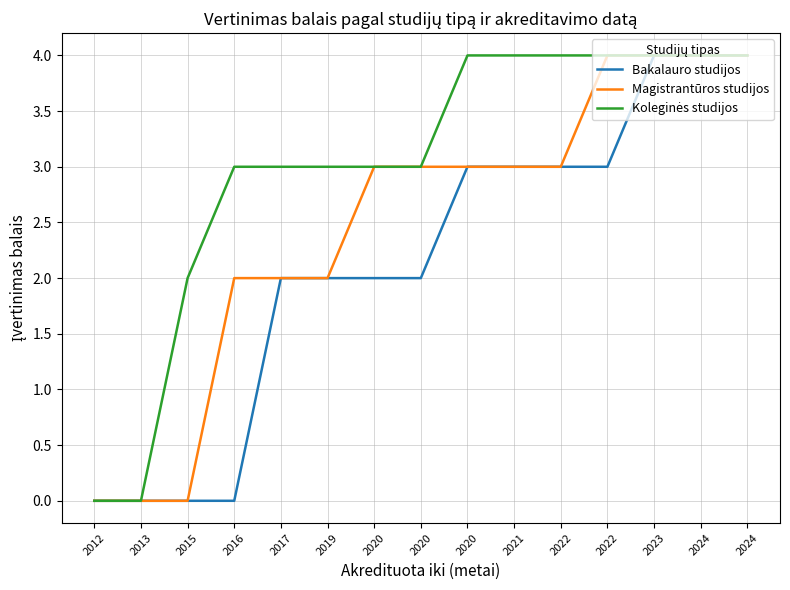

Is this an area chart (filled region under the line)?

No